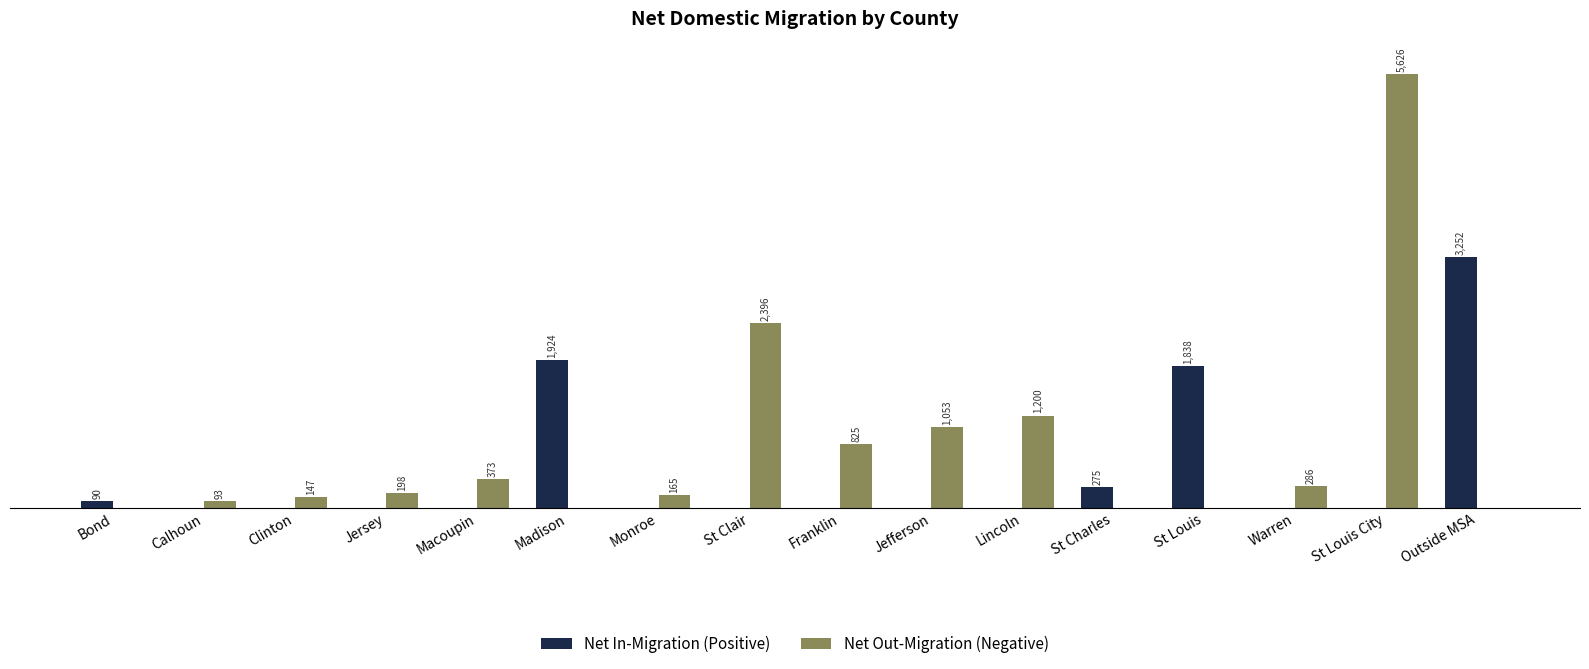

Which series has the largest total across all categories?

Net Out-Migration (Negative)